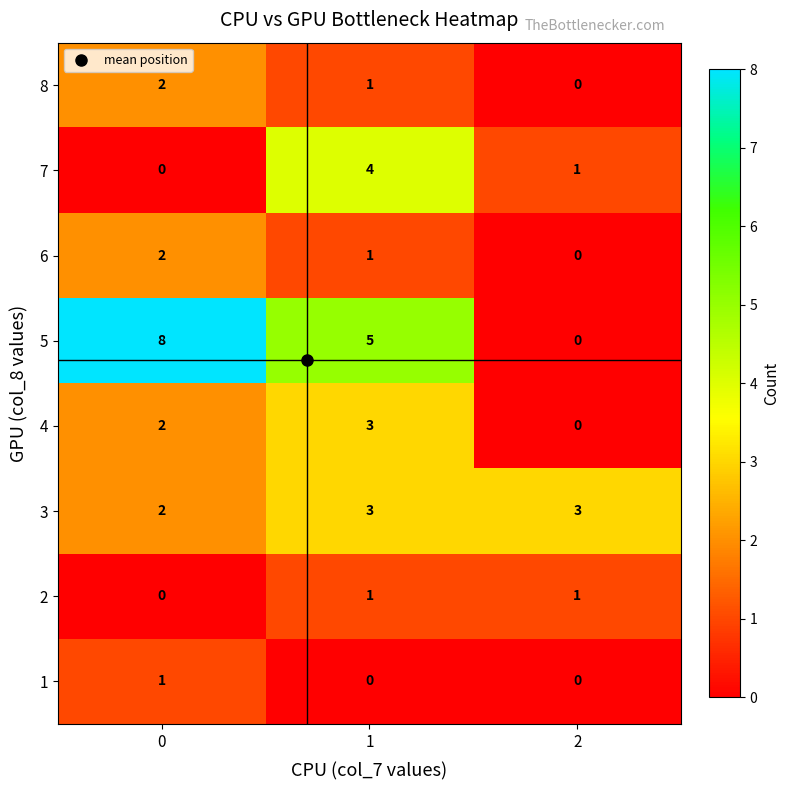

What is the total value across all series at 1?

18